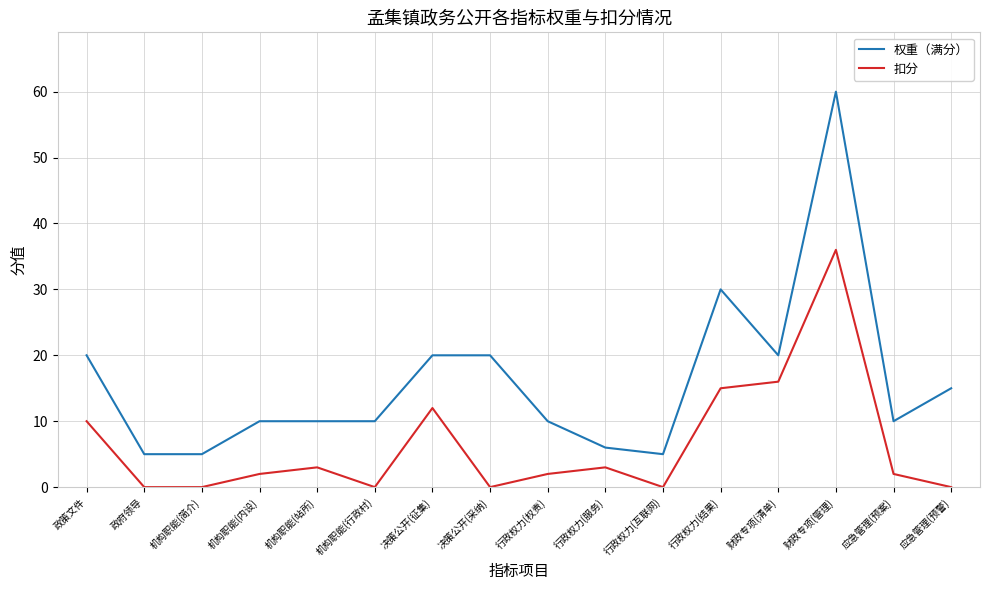

Where is 权重（满分） nearest to the value 32?

行政权力(结果)